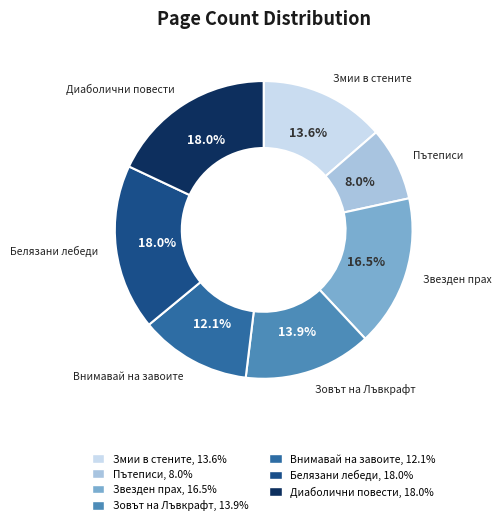

Is there a majority slice in this chart?

No